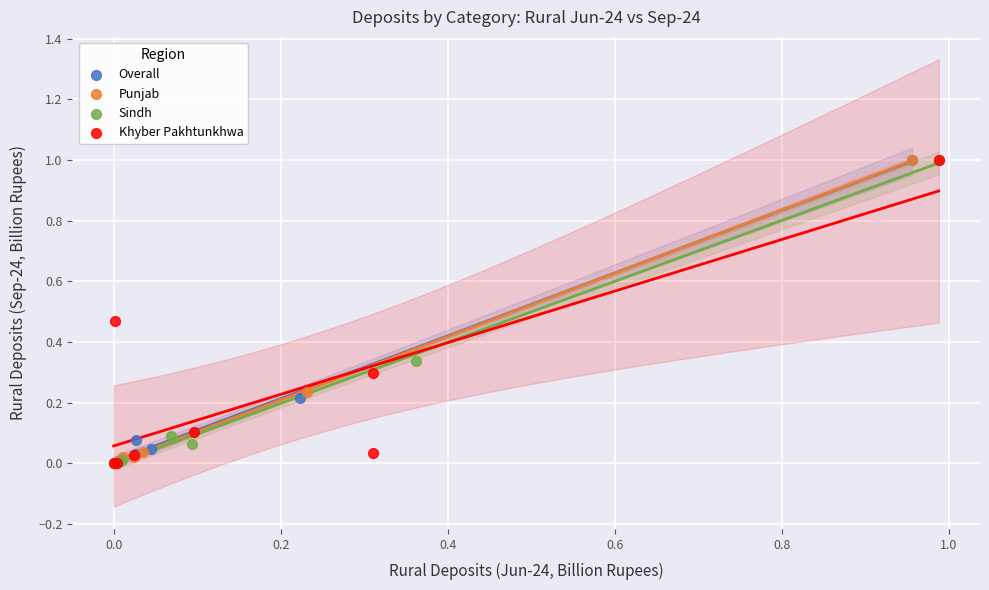

What are all the series names shown in the legend?

Overall, Punjab, Sindh, Khyber Pakhtunkhwa